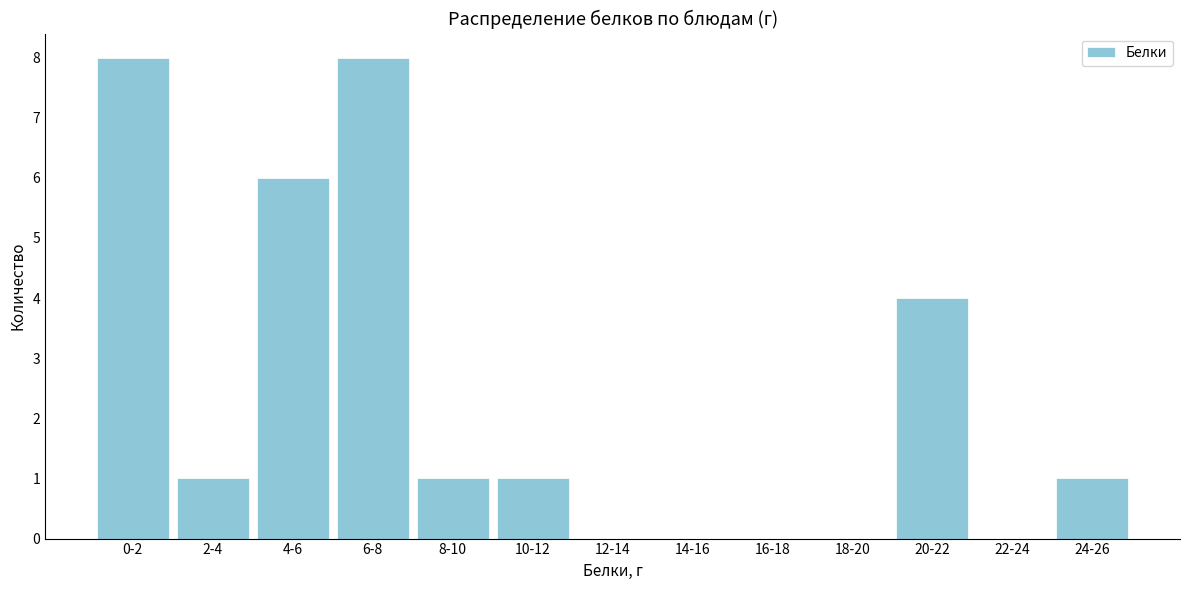

Reading left to right, transcribe all the data shown in this chart.

0-2=8	2-4=1	4-6=6	6-8=8	8-10=1	10-12=1	12-14=0	14-16=0	16-18=0	18-20=0	20-22=4	22-24=0	24-26=1